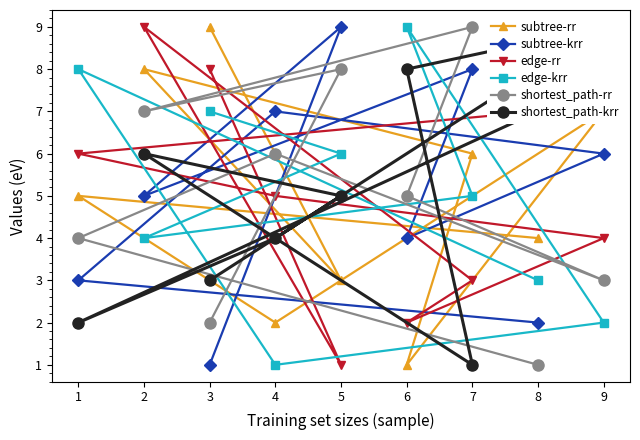

What are all the series names shown in the legend?

subtree-rr, subtree-krr, edge-rr, edge-krr, shortest_path-rr, shortest_path-krr